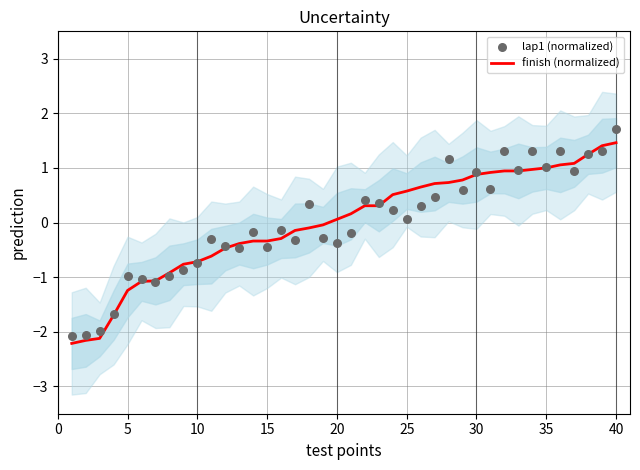

What is the maximum value for finish (normalized)?

1.5